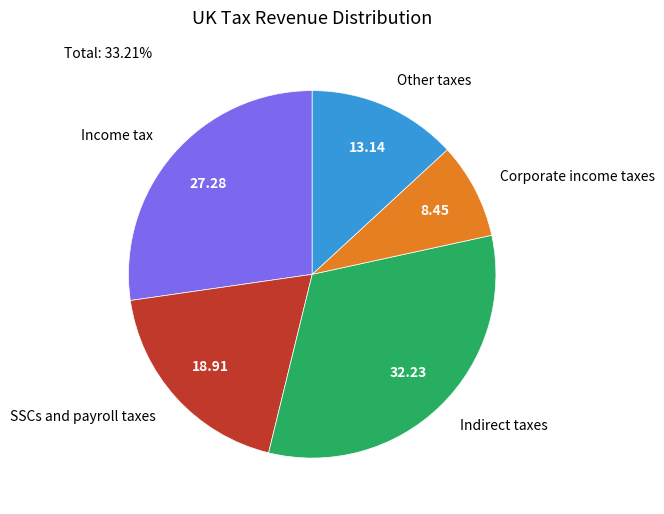

Count the number of slices in the pie.

5